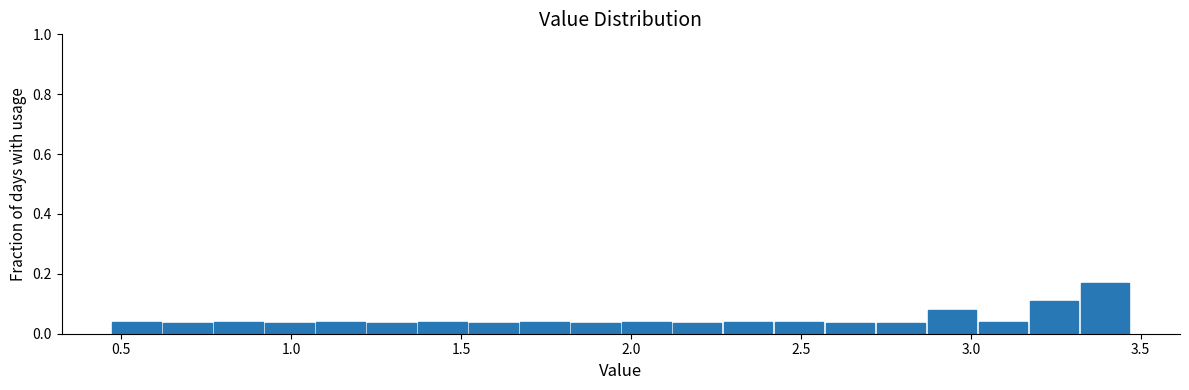

Read against the x-axis, roughly where is the centre of the tallest bar?

3.40